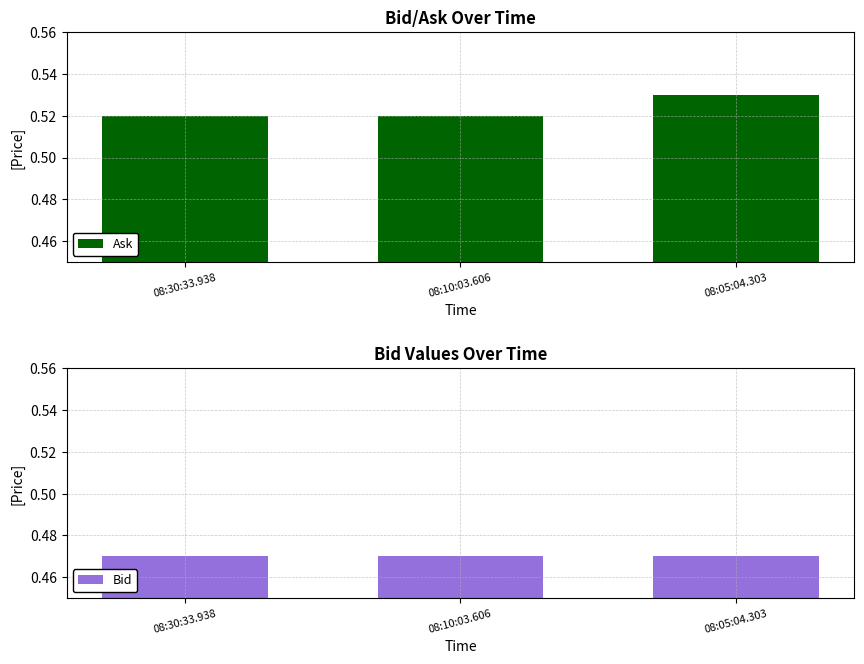

List the series in order of their peak value, lowest first.

Bid, Ask